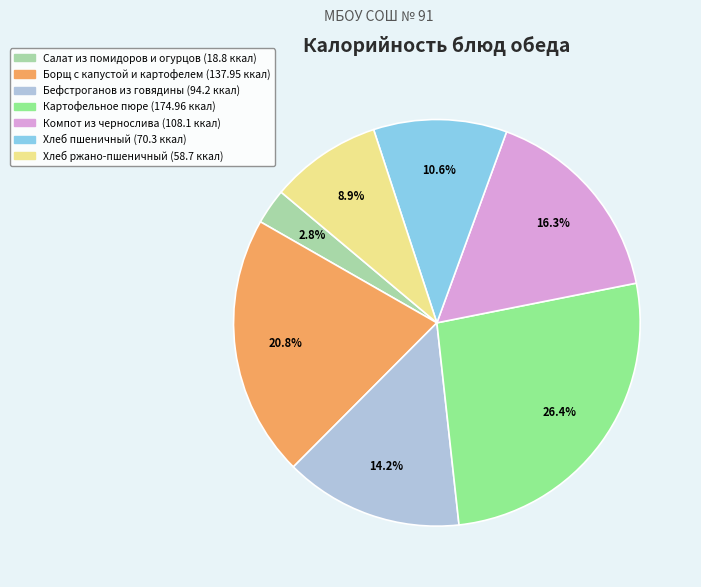

Does any single category account for the majority?

No